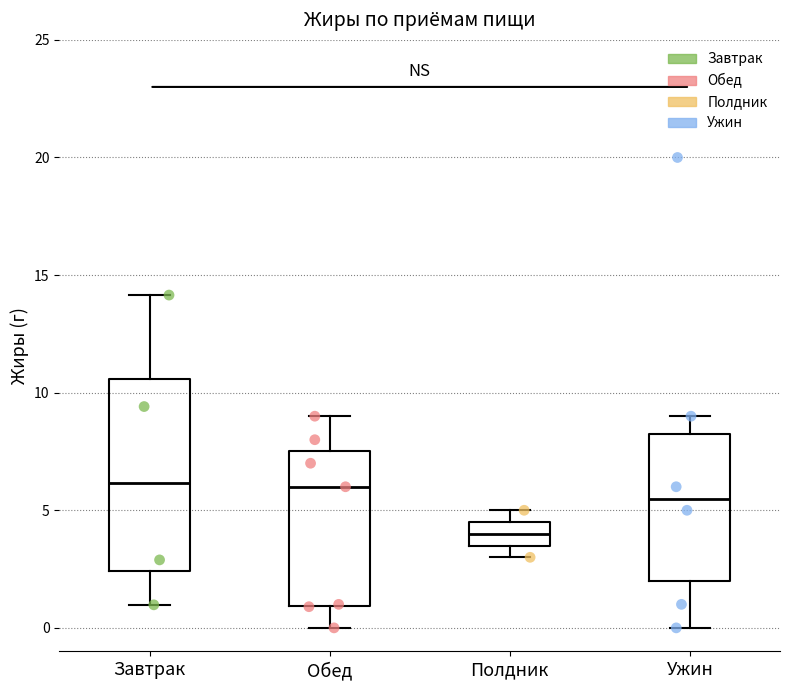

Which box's median line is the lowest?

Полдник